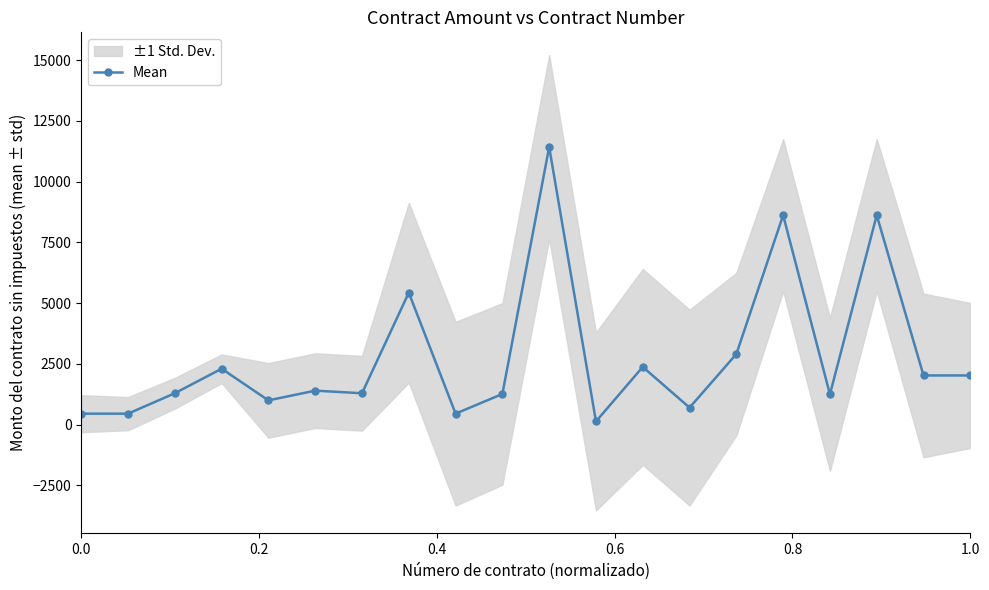

Reading left to right, what are all the values shown in this chart?

452.5	452.5	1293.5	2302.0	1000.0	1400.0	1293.5	5433.0	453.0	1262.9	11427.5	132.5	2376.0	701.8	2904.9	8620.7	1248.6	8620.7	2025.9	2025.9